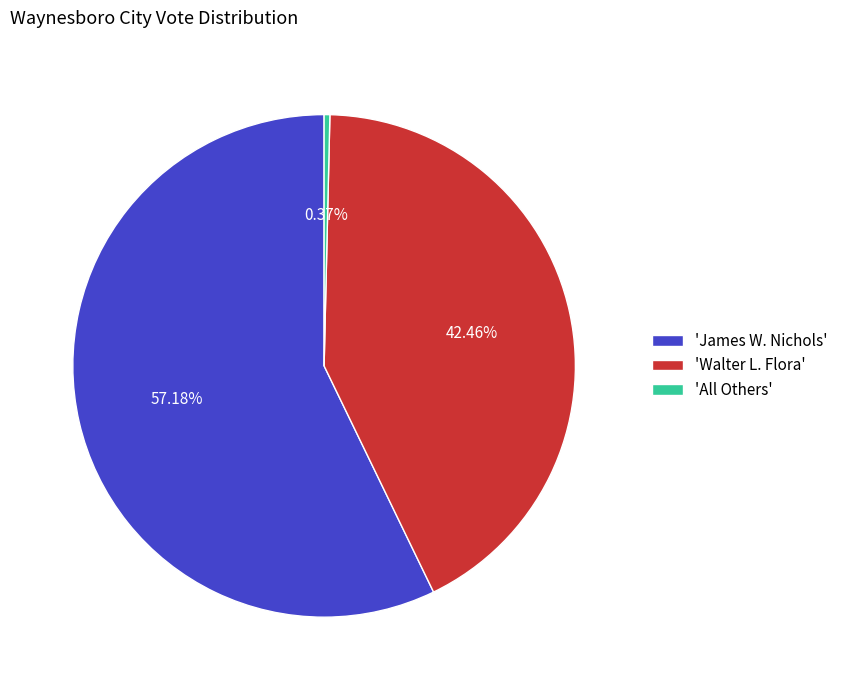

To the nearest percent, what is the difference between the largest and smallest slice percentages?

57%